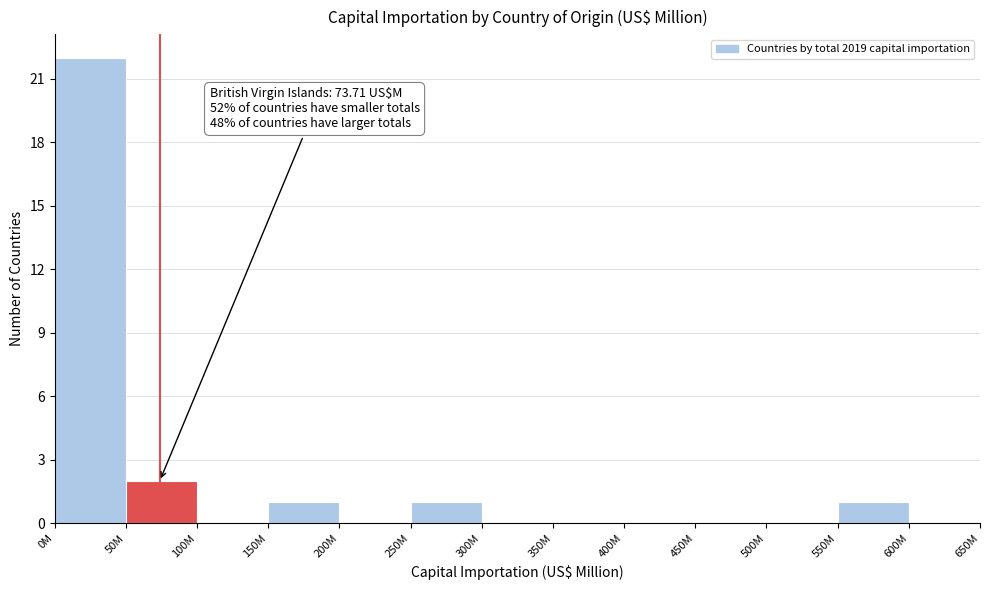

Reading left to right, extract all data points from this chart.

0M=22	50M=2	100M=0	150M=1	200M=0	250M=1	300M=0	350M=0	400M=0	450M=0	500M=0	550M=1	600M=0